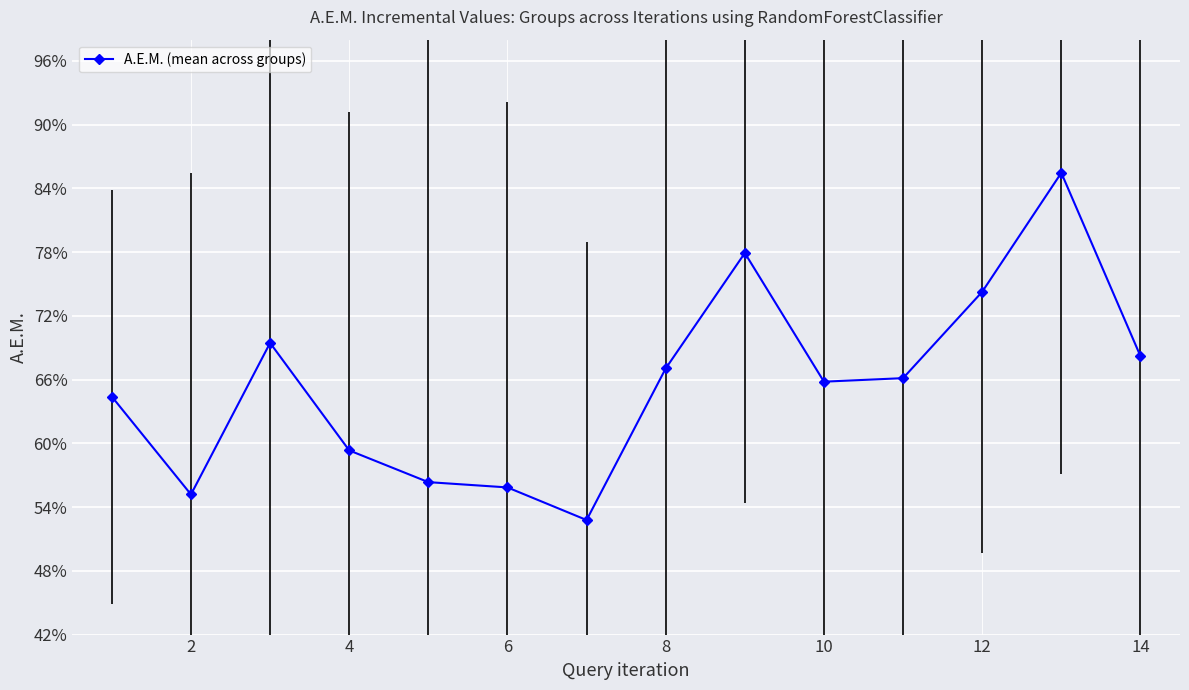

Does the chart display data point markers on the line(s)?

Yes